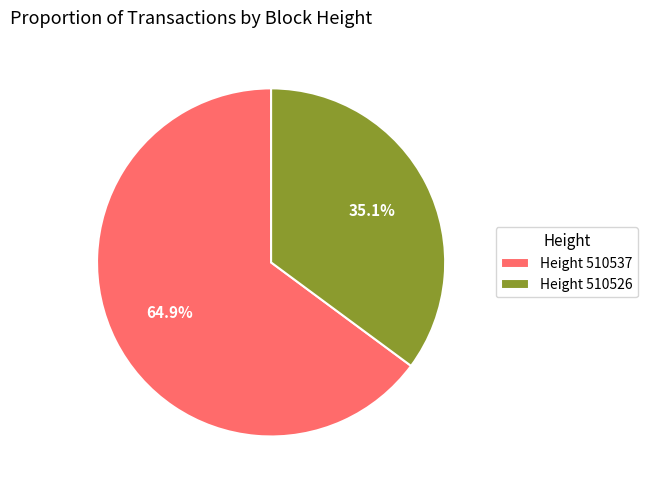

What is the largest slice in the pie chart?

Height 510537